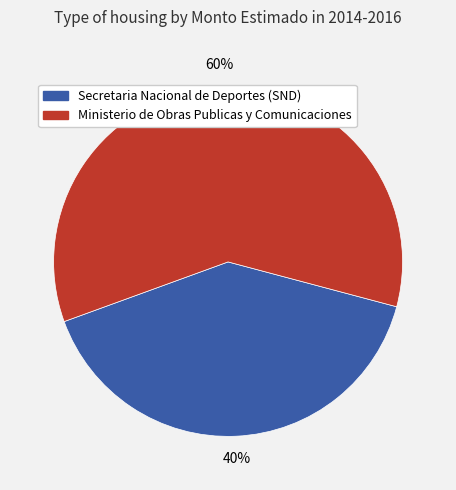

What is the ratio of the value at Secretaria Nacional de Deportes (SND) to the value at Ministerio de Obras Publicas y Comunicaciones?

0.7